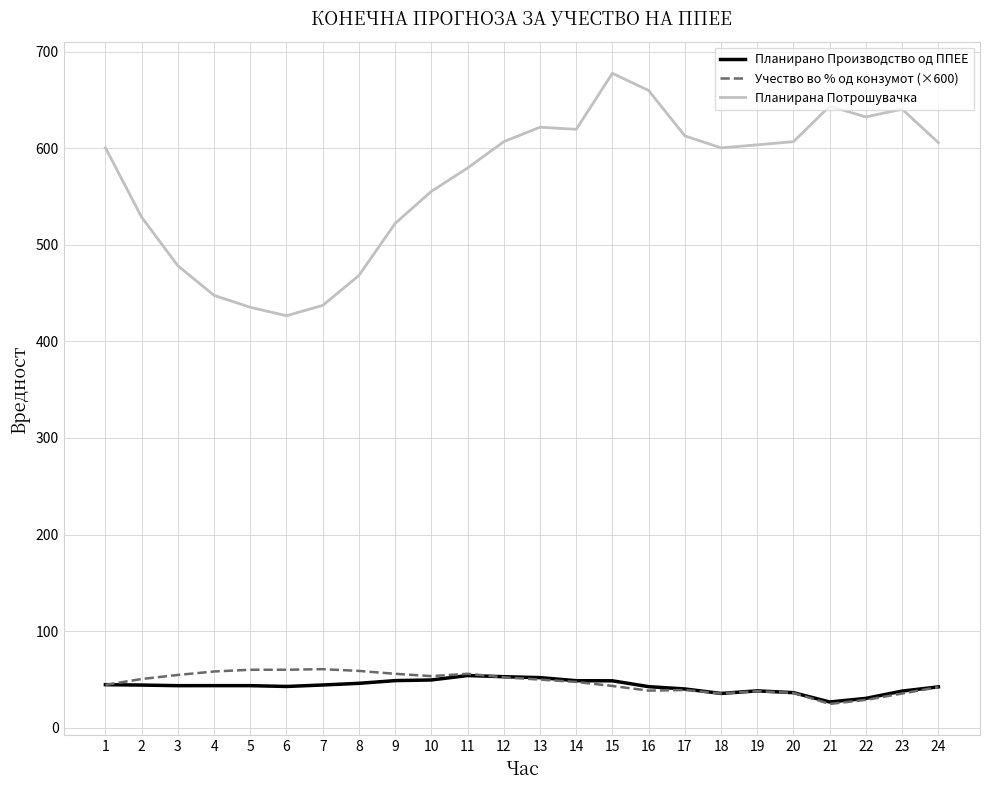

Which series has the widest spread of values?

Планирана Потрошувачка